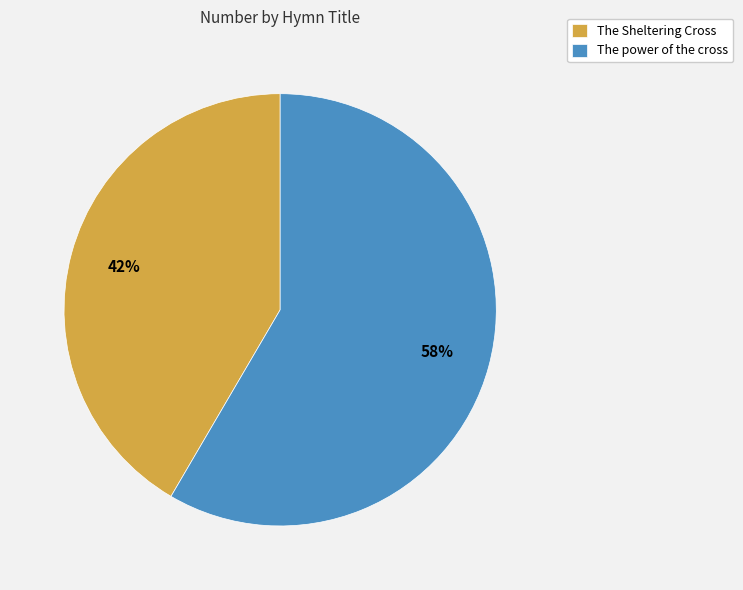

Approximately how many times larger is the value at The Sheltering Cross compared to The power of the cross?

0.7